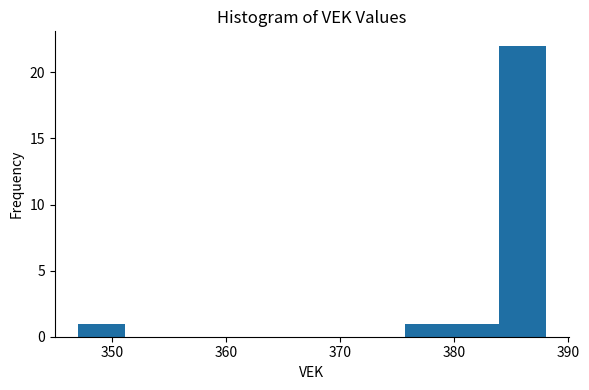

Over which range of the x-axis is the bar tallest?

383.9 to 388.0